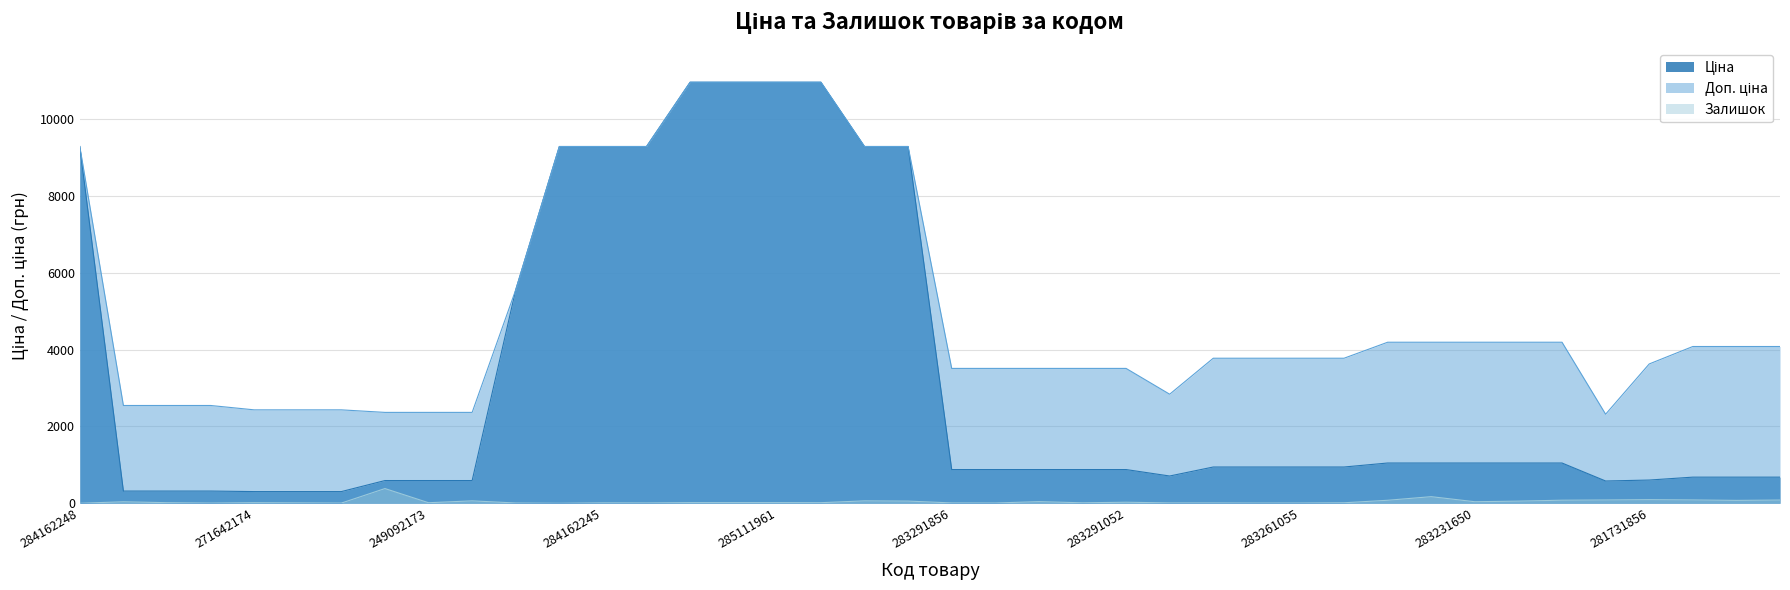

True or false: Залишок and Доп. ціна cross at least once.

False